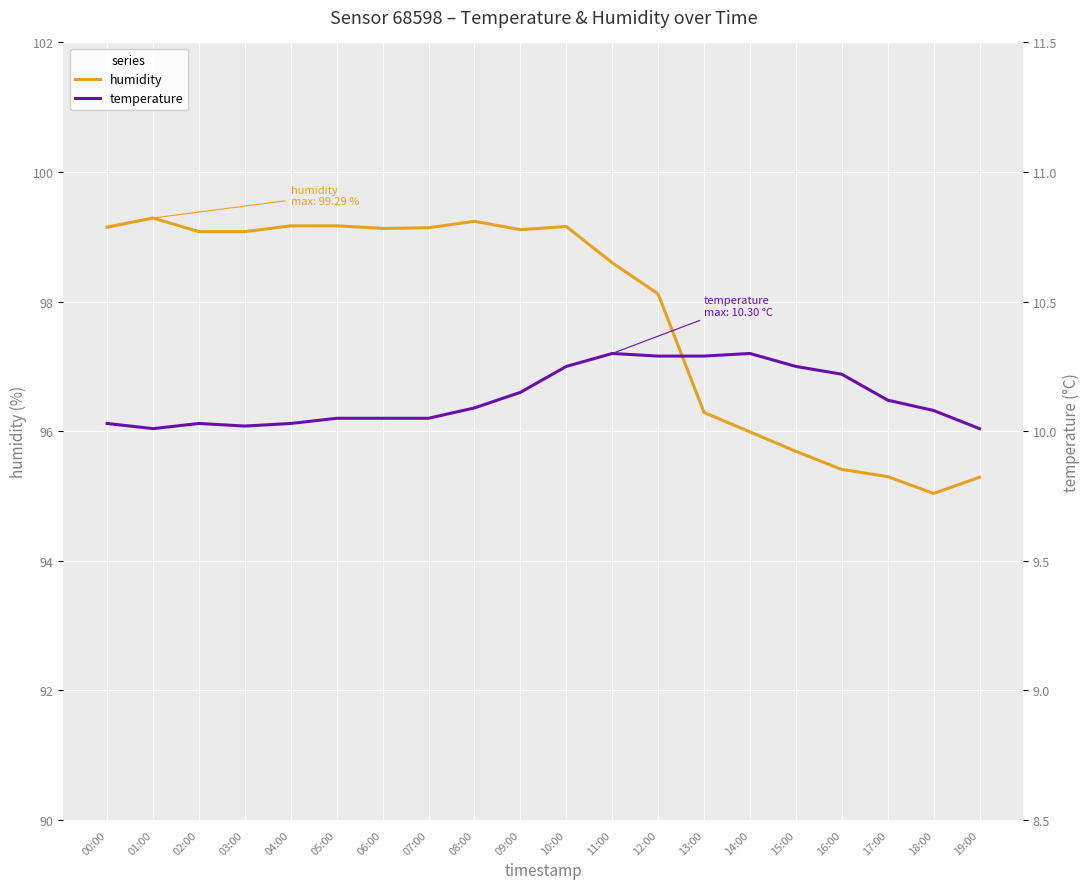

What is the average value of the humidity series?

97.8